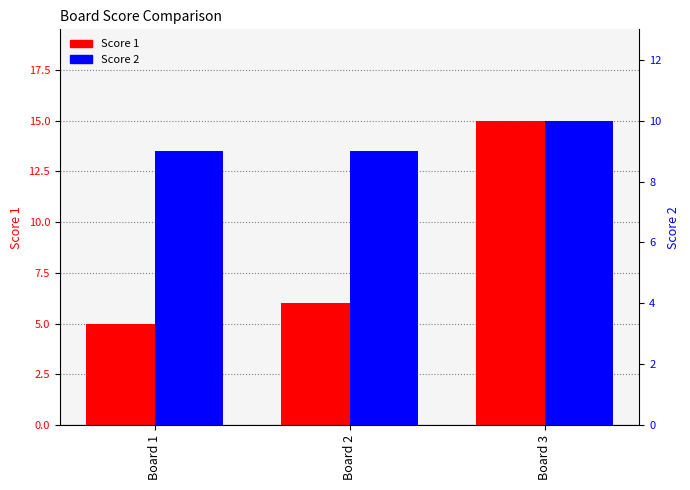

List the series in order of their overall mean, lowest first.

Score 1, Score 2